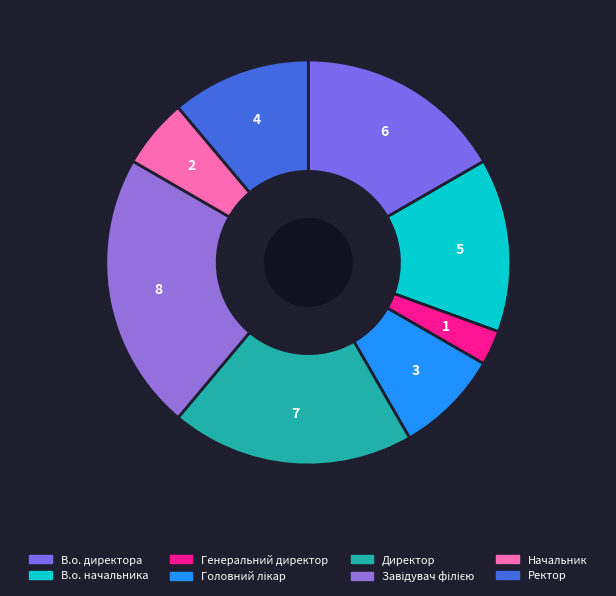

Which category has the smallest portion of the pie?

Генеральний директор